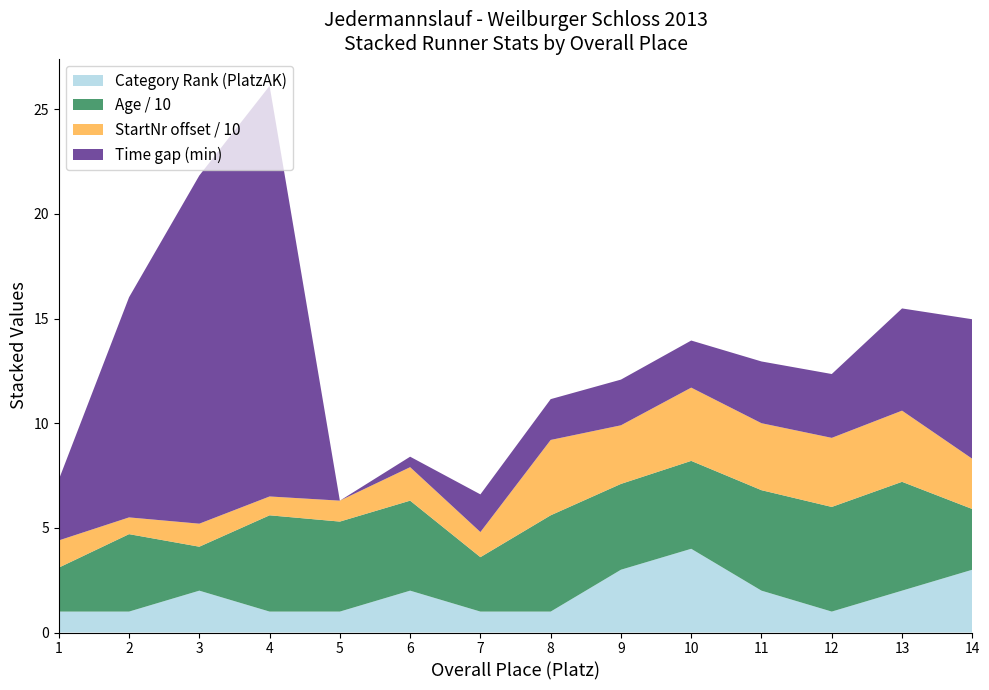

What is the minimum value for Category Rank (PlatzAK)?

1.0